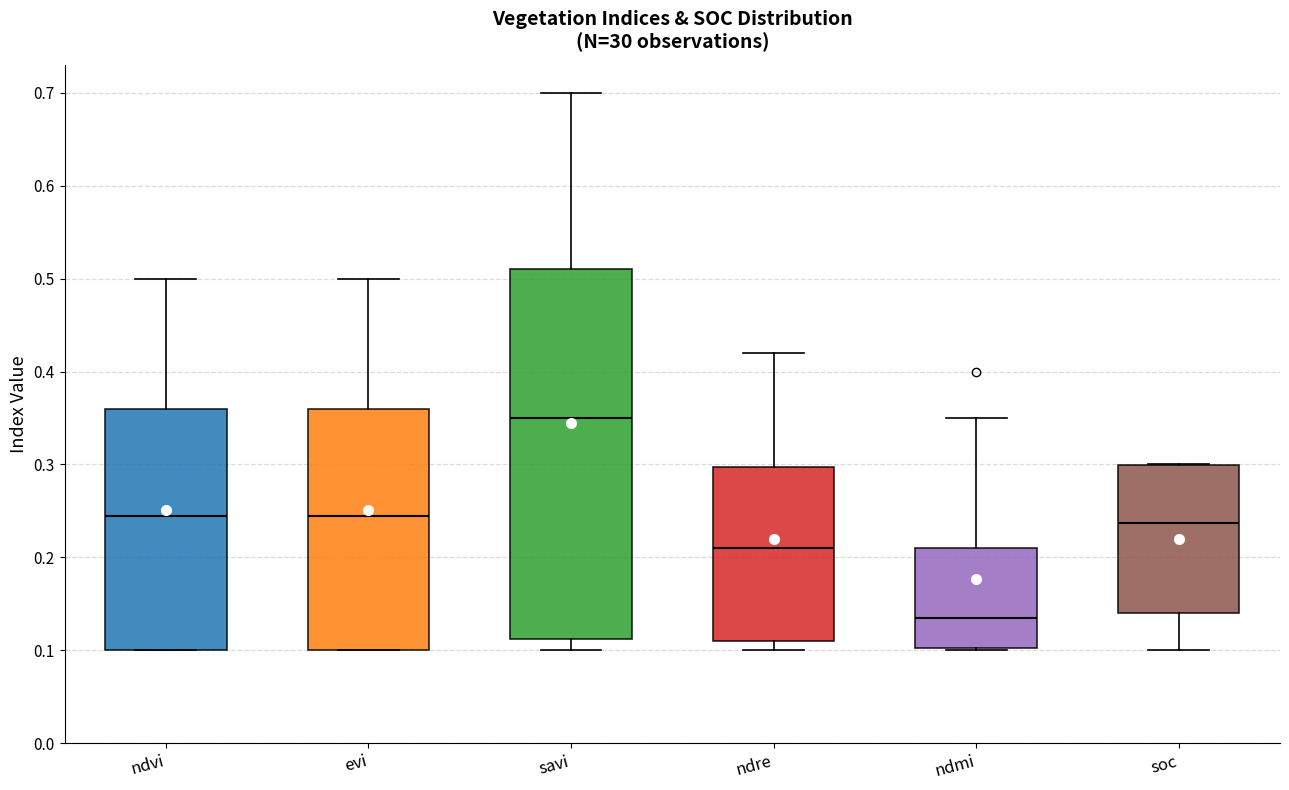

Which box's median line is the lowest?

ndmi